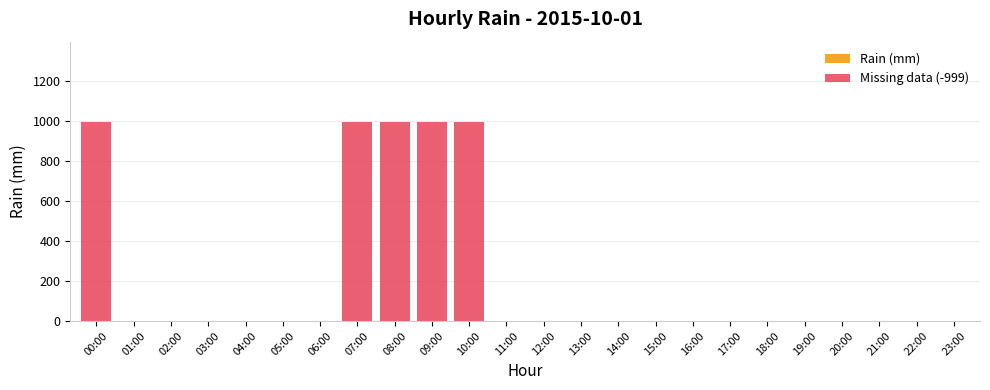

Which has a higher value, 09:00 or 04:00?

09:00